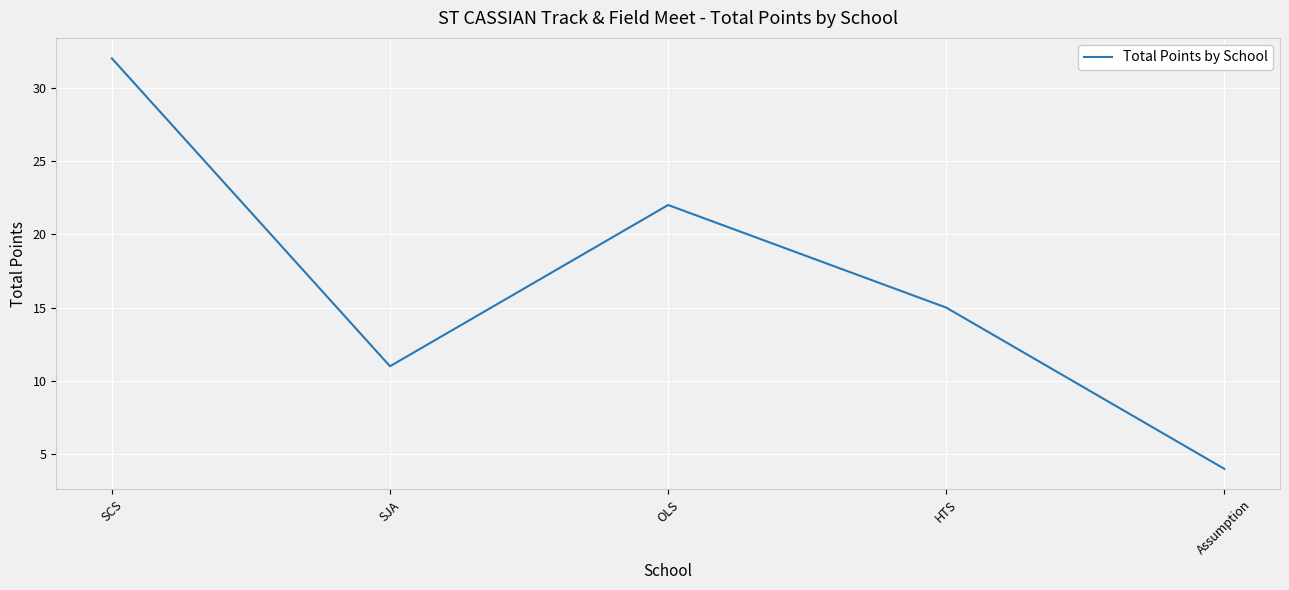

What is the difference between the maximum and minimum values?

28